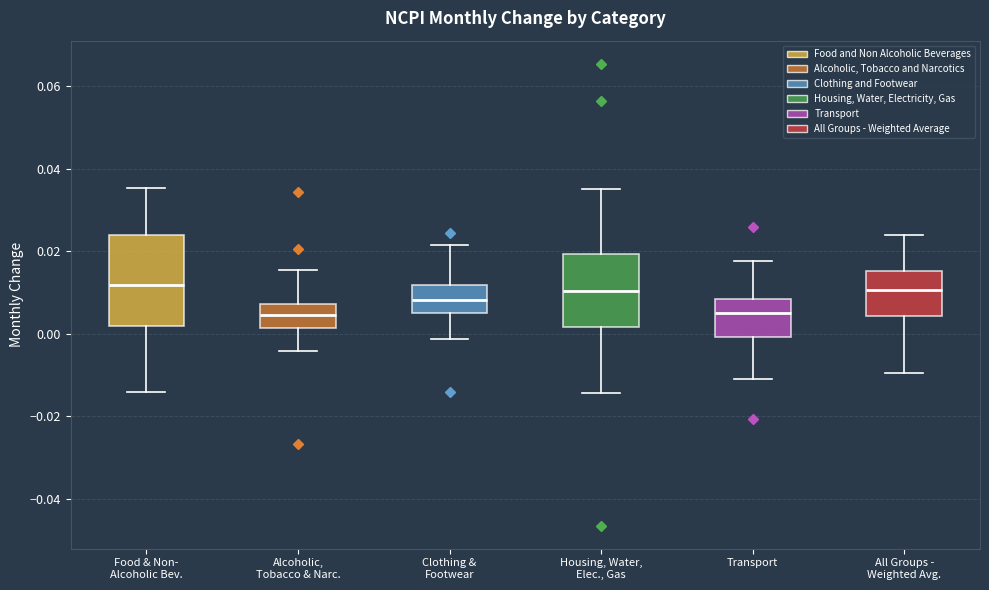

Reading left to right, read every box against the y-axis: the position of its median line, the range the box covers, and the ends of its whiskers. The values are not printed on the chart, so give them approximately, as read against the axis.

Food & Non- Alcoholic Bev.: median 0.012, box 0.002 to 0.024, whiskers -0.014 to 0.036
Alcoholic, Tobacco & Narc.: median 0.004, box 0.002 to 0.008, whiskers -0.004 to 0.016
Clothing & Footwear: median 0.008, box 0.006 to 0.012, whiskers -0.002 to 0.022
Housing, Water, Elec., Gas: median 0.010, box 0.002 to 0.020, whiskers -0.014 to 0.034
Transport: median 0.006, box 0.000 to 0.008, whiskers -0.010 to 0.018
All Groups - Weighted Avg.: median 0.010, box 0.004 to 0.016, whiskers -0.010 to 0.024